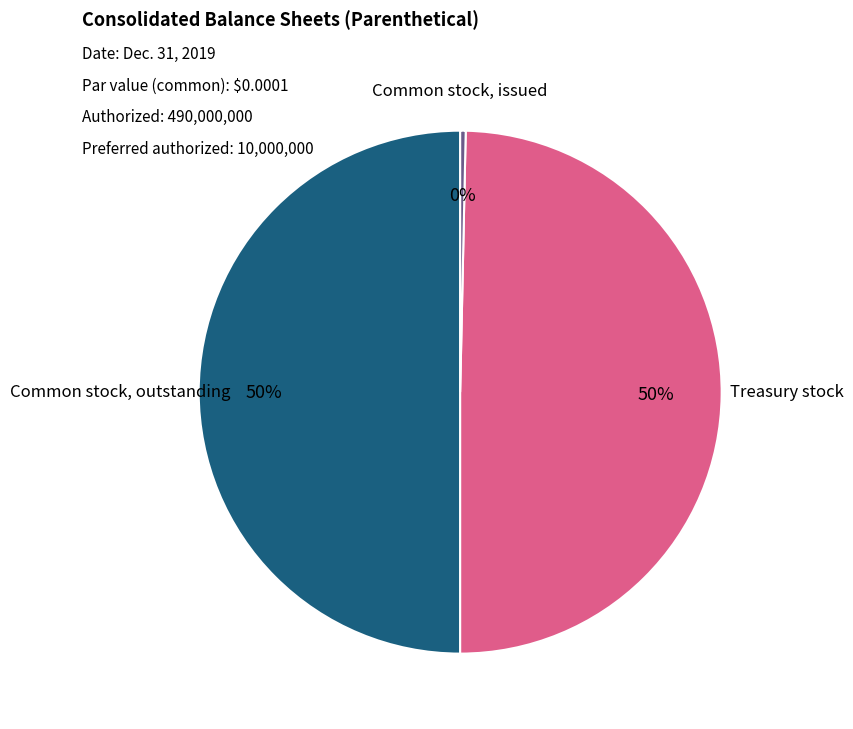

Is Treasury stock the majority of the pie?

No